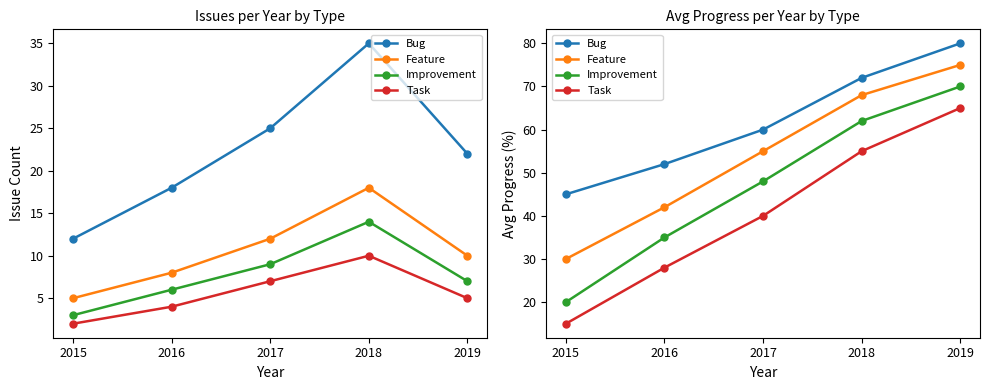

List the series in order of their peak value, lowest first.

Task, Improvement, Feature, Bug